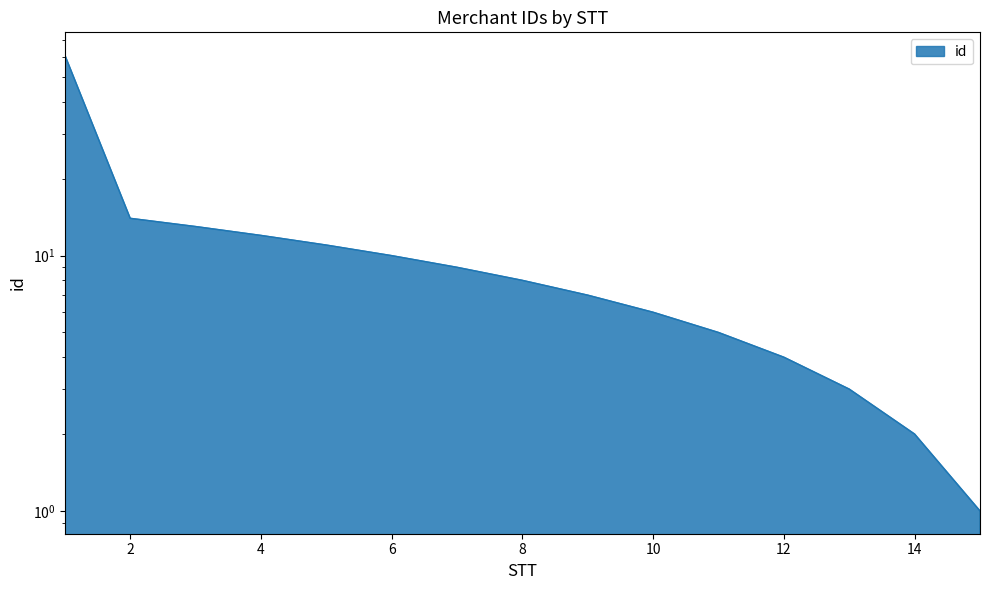

What is the minimum value shown in the chart?

1